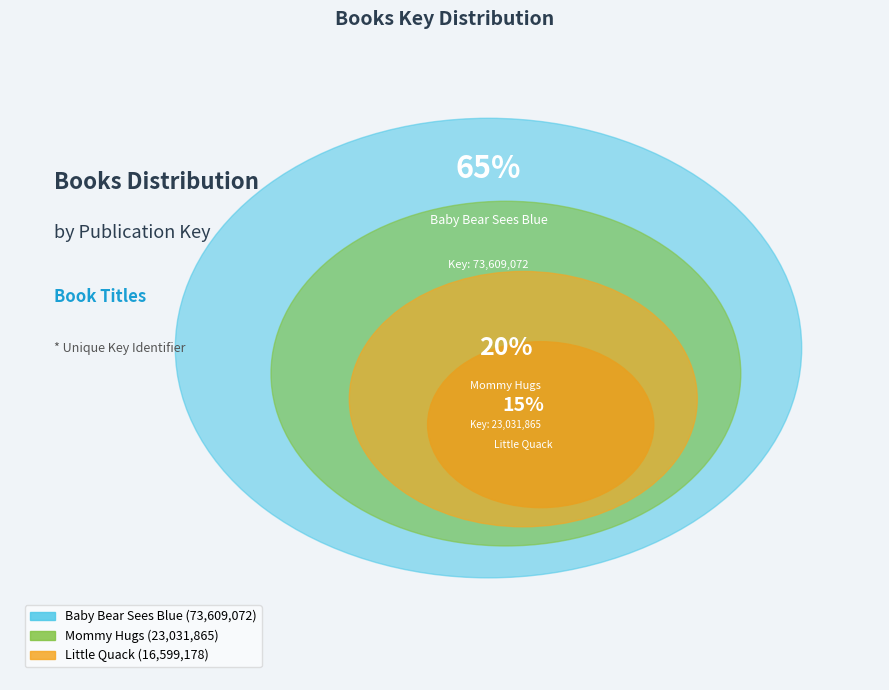

Approximately how many times larger is the value at Mommy Hugs compared to Baby Bear Sees Blue?

0.3